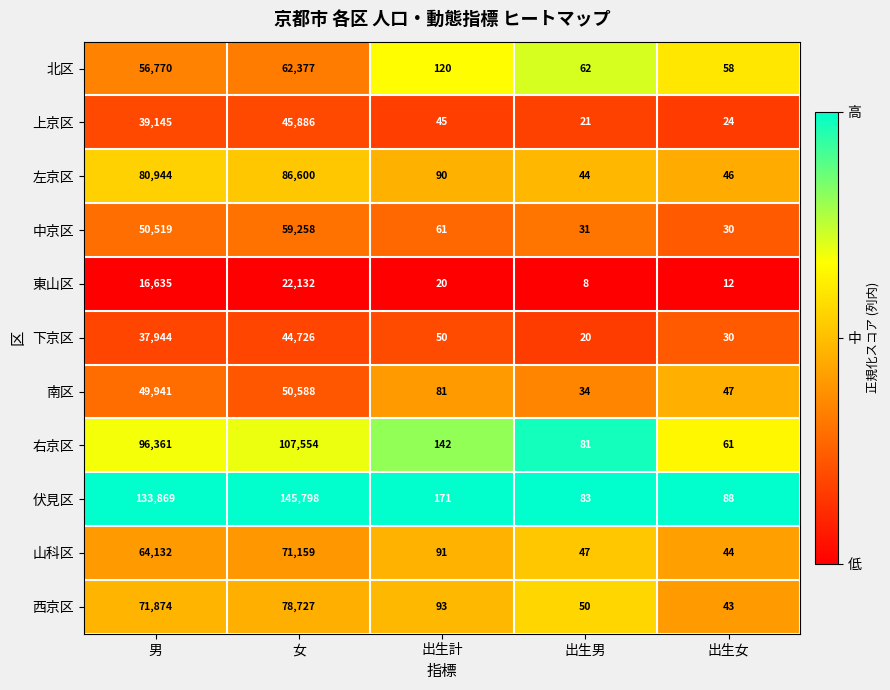

Which series changed the most between 男 and 女?

伏見区